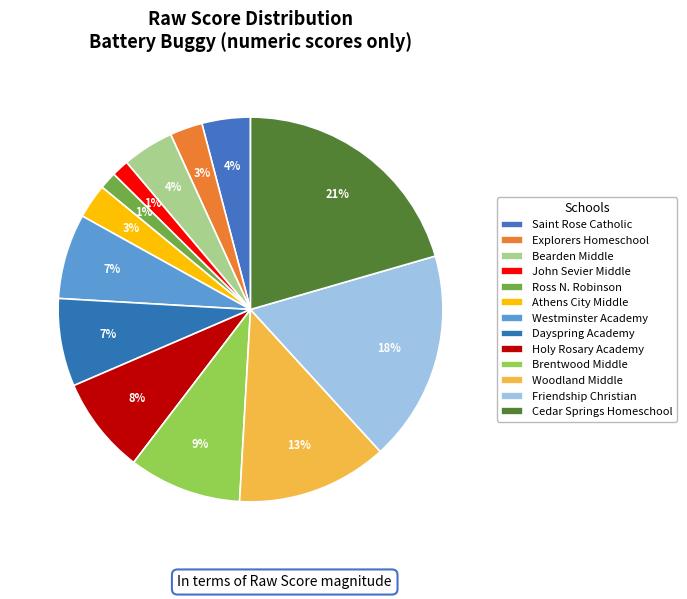

Count the number of slices in the pie.

13